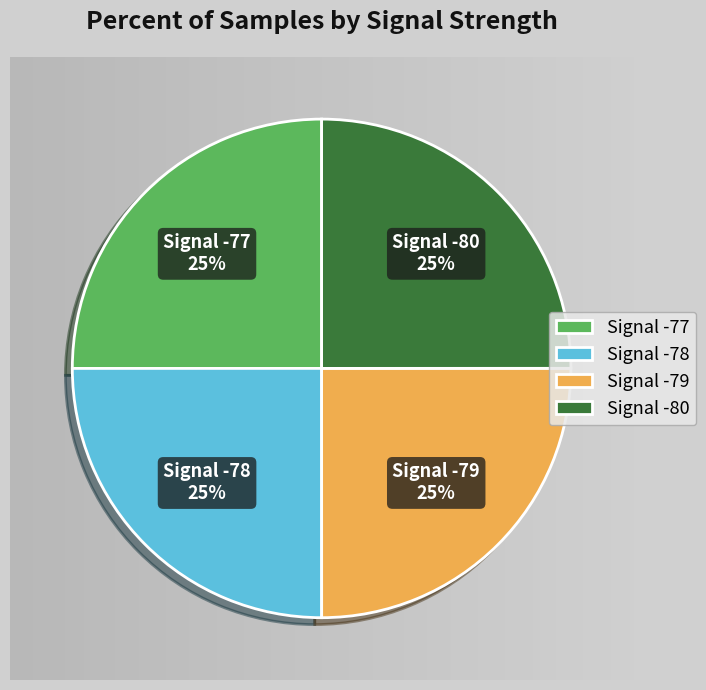

Rank the categories by value from highest to lowest.

Signal -77, Signal -78, Signal -79, Signal -80